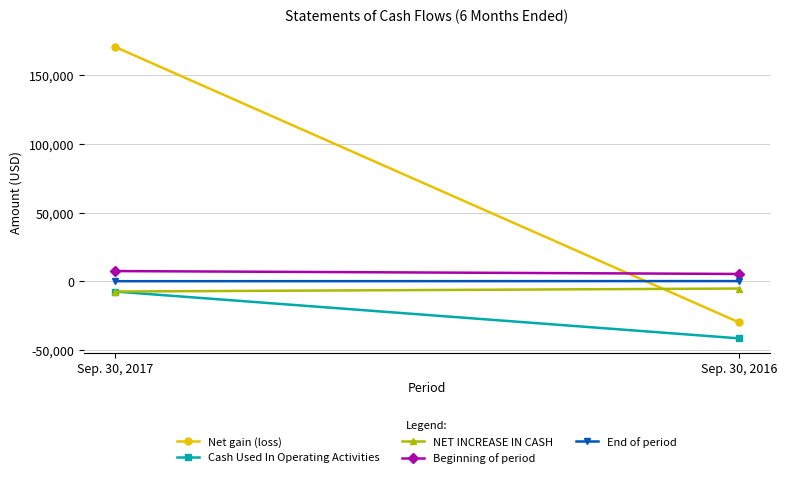

Which series has the largest total across all categories?

Net gain (loss)